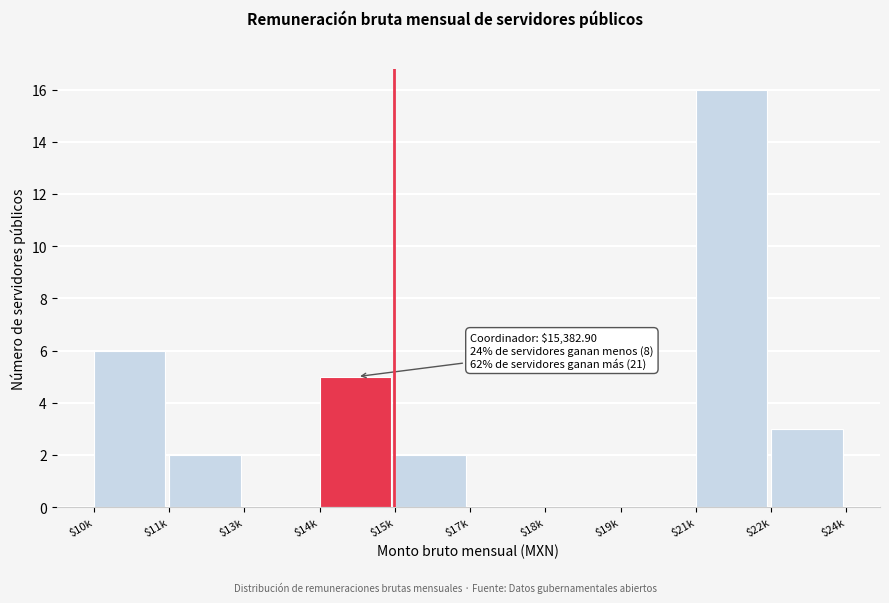

What is the sum of all values?

34